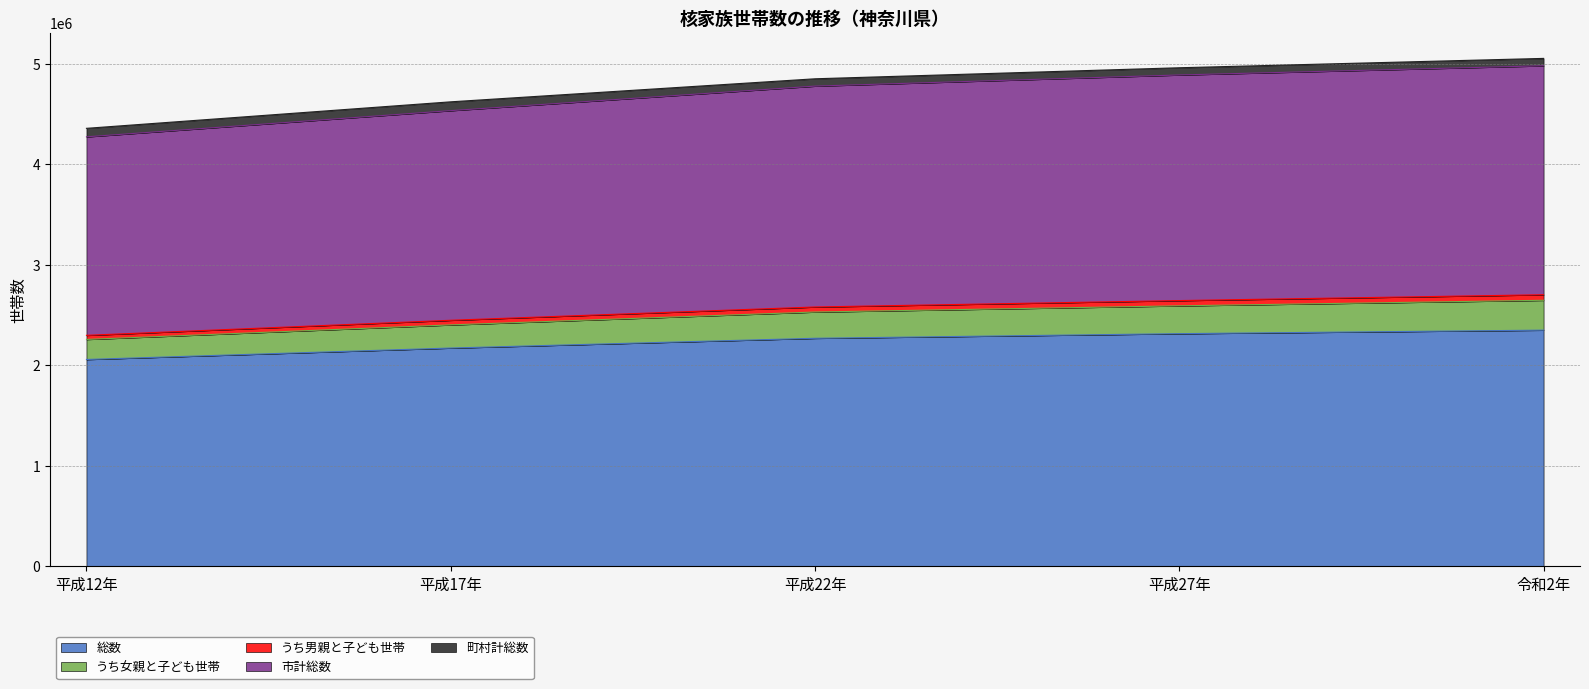

What is the label of the 4th point from the right?

平成17年